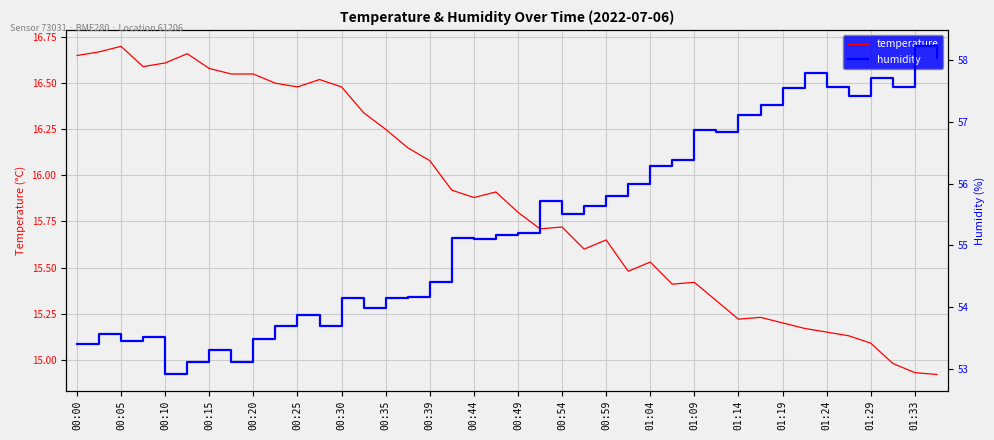

At which label does temperature first exceed 15?

00:00